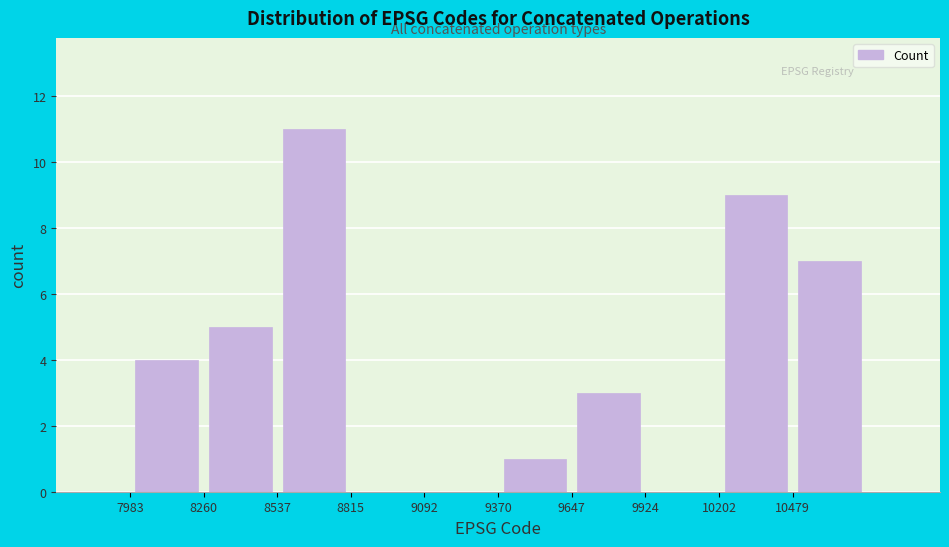

Over which range of the x-axis is the bar tallest?

8550 to 8800